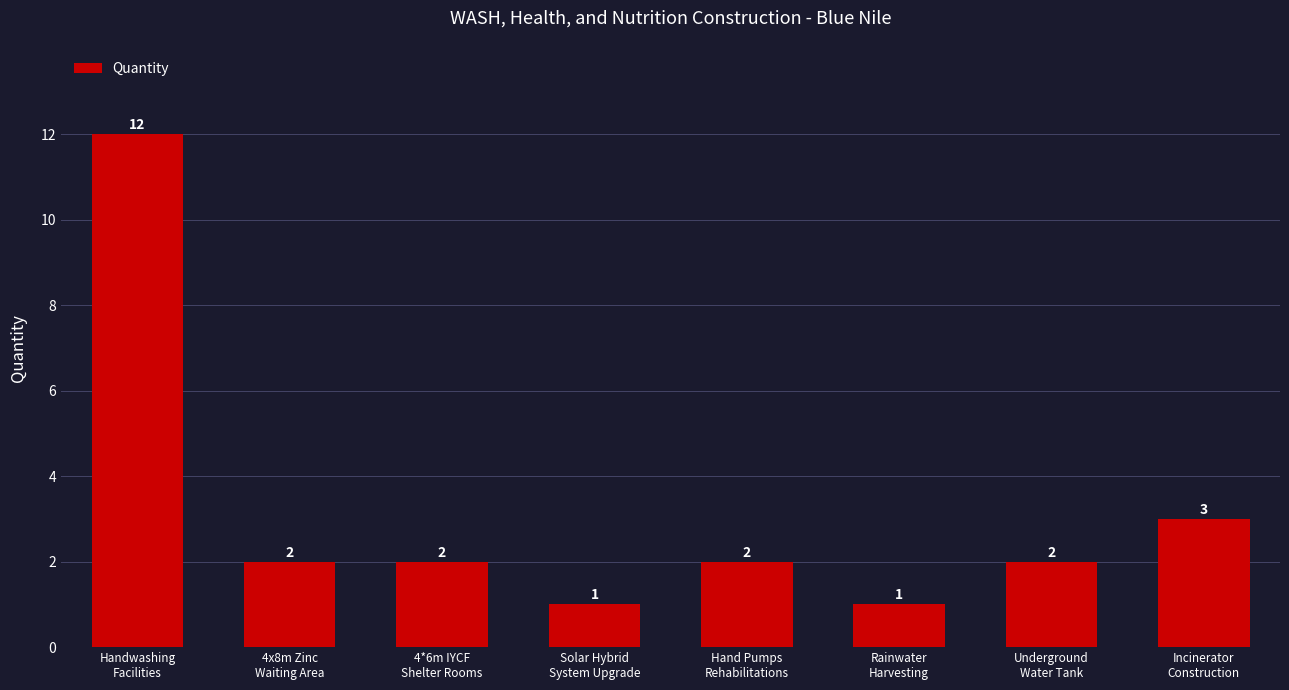

What is the value of the 4th bar from the left?

1